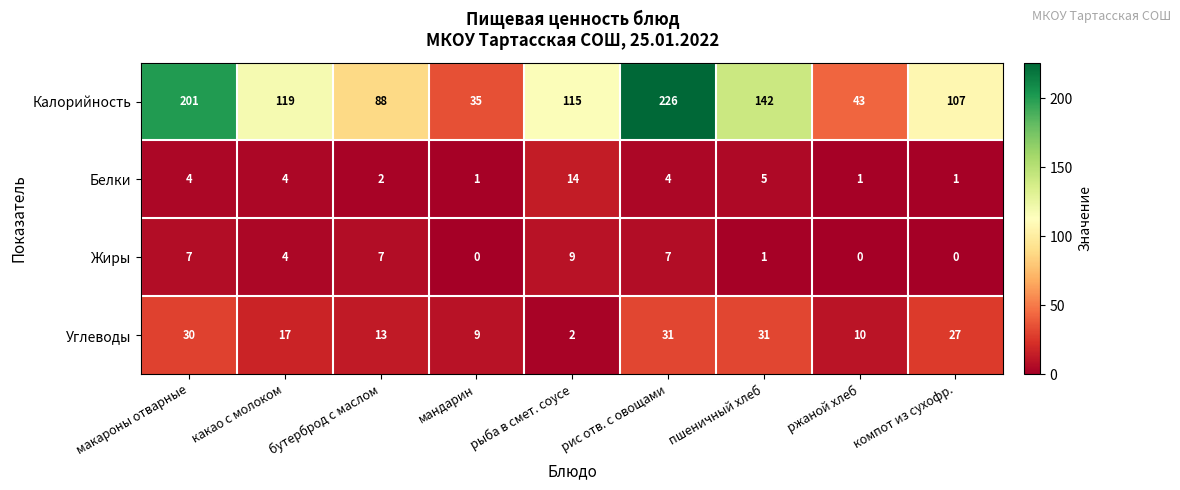

Where does the Углеводы series first go above 17?

макароны отварные